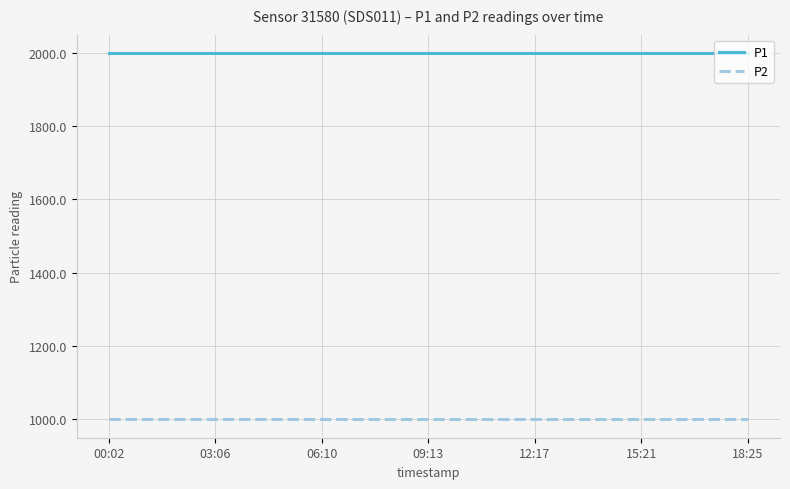

What are all the series names shown in the legend?

P1, P2